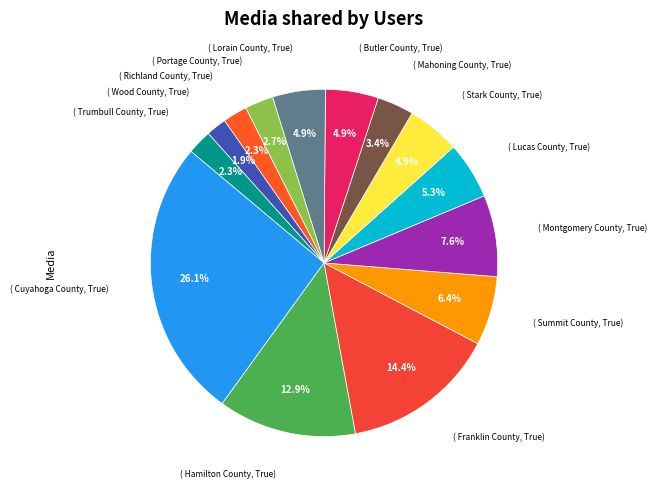

How many segments does this pie chart have?

14